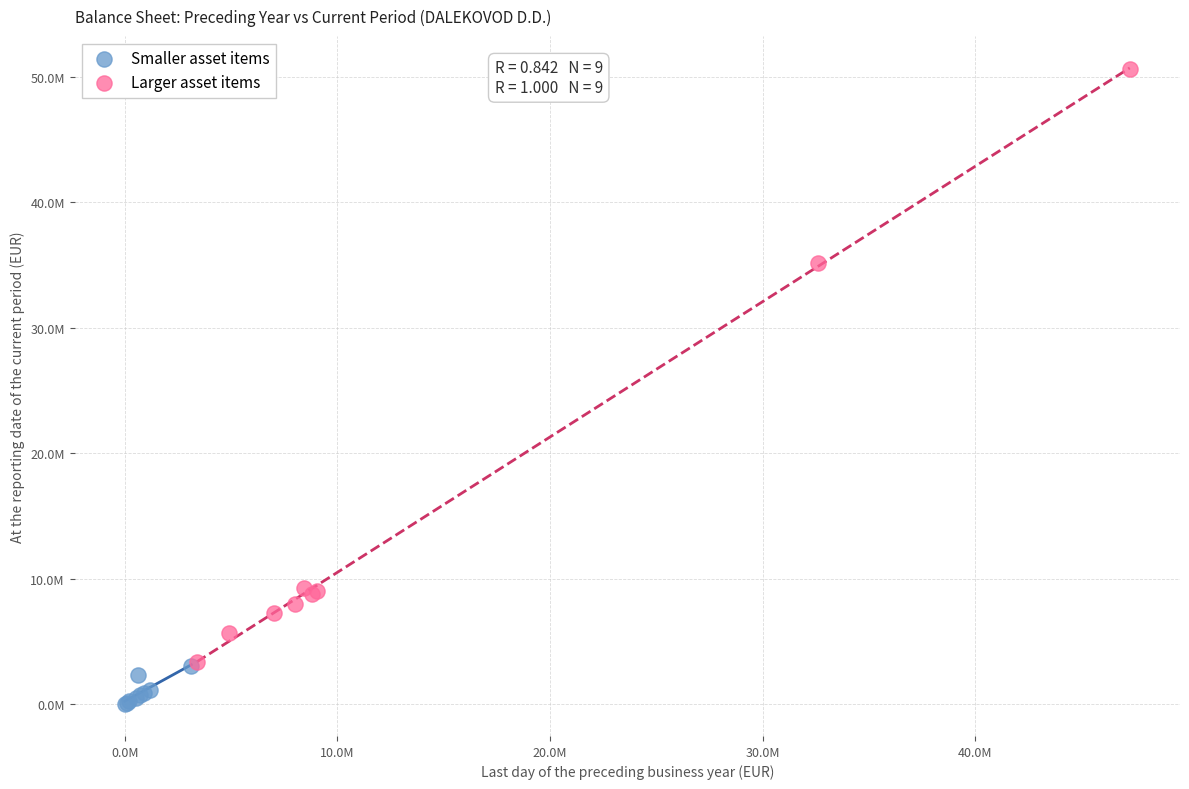

What are all the series names shown in the legend?

Smaller asset items, Larger asset items